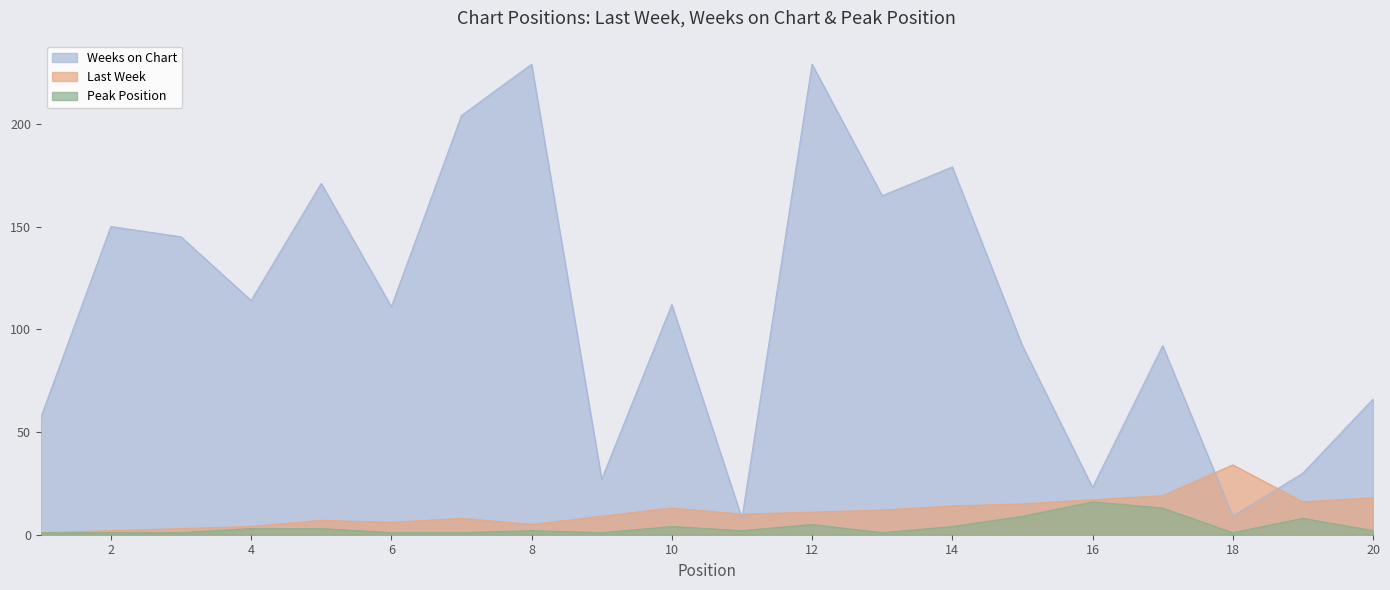

The Weeks on Chart series shows 23 at 16. True or false?

True